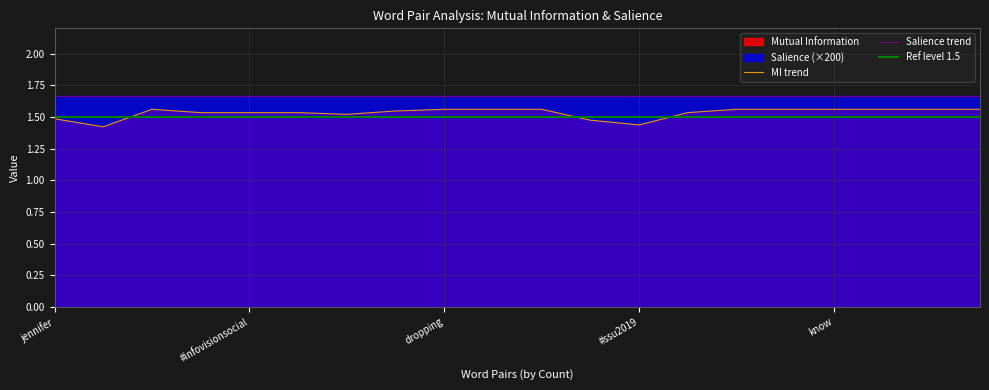

Read the value at know.

1.6